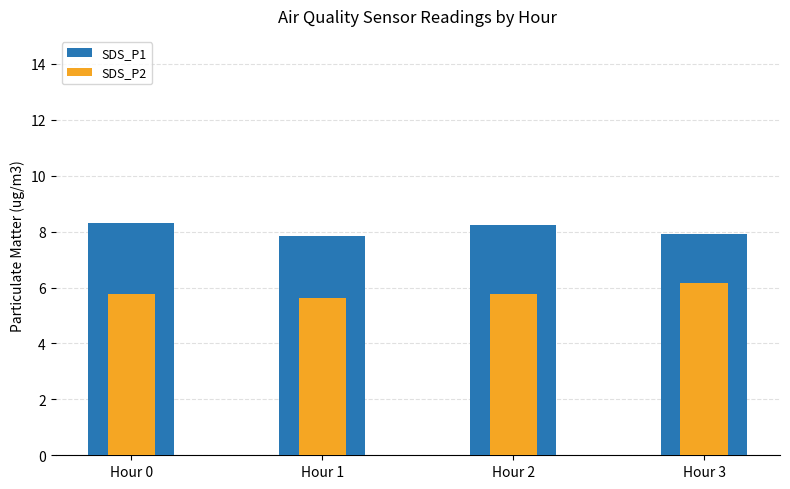

The value of SDS_P1 at Hour 0 is 8.3. True or false?

True